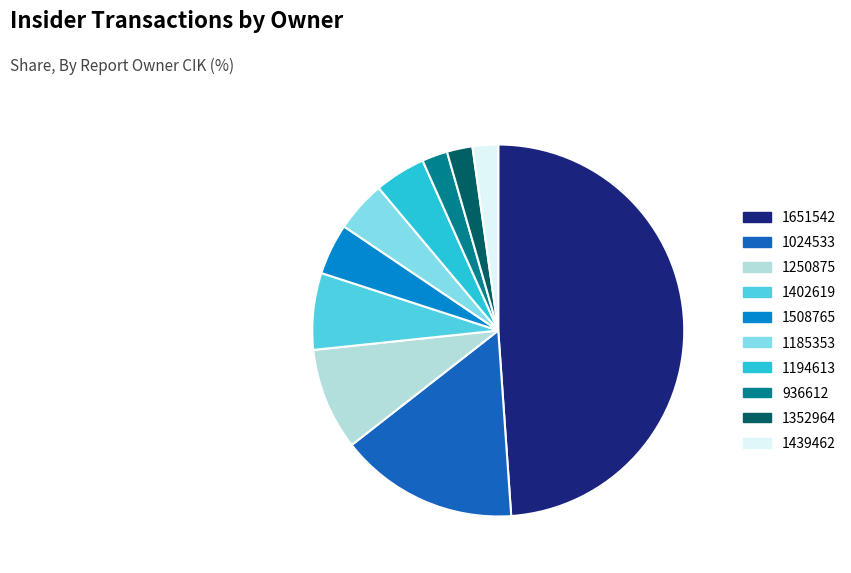

Is the sum of 936612 and 1250875 greater than half?

No